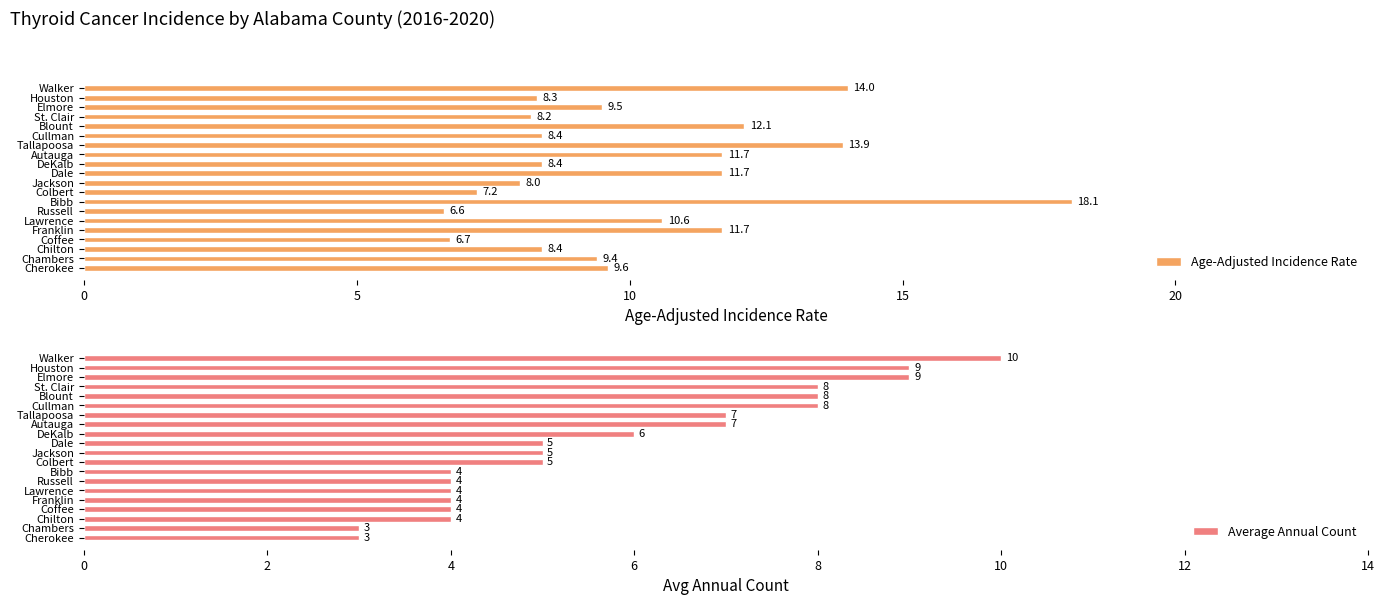

What are all the series names shown in the legend?

Age-Adjusted Incidence Rate, Average Annual Count